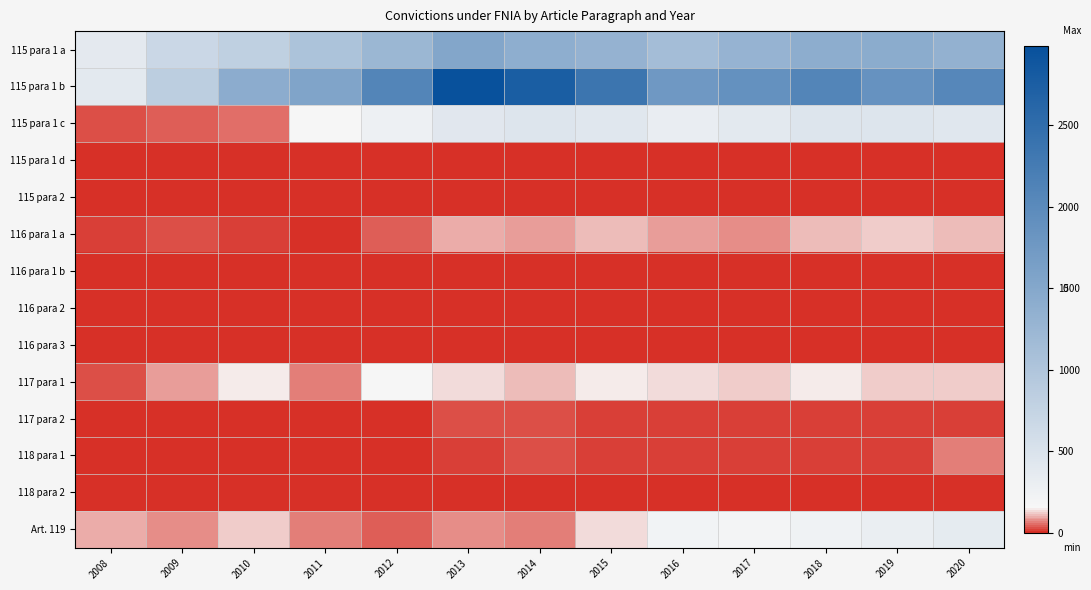

Reading left to right, transcribe all the data shown in this chart.

115 para 1 a: 2008=382	2009=677	2010=811	2011=1030	2012=1243	2013=1521	2014=1394	2015=1313	2016=1126	2017=1295	2018=1405	2019=1428	2020=1331
115 para 1 b: 2008=387	2009=850	2010=1418	2011=1555	2012=2078	2013=2984	2014=2752	2015=2364	2016=1754	2017=1887	2018=2085	2019=1857	2020=2042
115 para 1 c: 2008=32	2009=46	2010=55	2011=163	2012=258	2013=419	2014=466	2015=420	2016=310	2017=393	2018=463	2019=463	2020=430
115 para 1 d: 2008=1	2009=0	2010=0	2011=0	2012=0	2013=7	2014=0	2015=1	2016=0	2017=1	2018=1	2019=0	2020=0
115 para 2: 2008=2	2009=0	2010=1	2011=1	2012=1	2013=3	2014=1	2015=1	2016=0	2017=0	2018=0	2019=0	2020=0
116 para 1 a: 2008=13	2009=28	2010=22	2011=11	2012=39	2013=95	2014=82	2015=105	2016=91	2017=74	2018=109	2019=128	2020=113
116 para 1 b: 2008=0	2009=0	2010=1	2011=6	2012=5	2013=8	2014=2	2015=2	2016=5	2017=4	2018=11	2019=10	2020=5
116 para 2: 2008=0	2009=0	2010=0	2011=2	2012=4	2013=3	2014=3	2015=3	2016=9	2017=4	2018=3	2019=6	2020=5
116 para 3: 2008=0	2009=1	2010=4	2011=2	2012=1	2013=8	2014=10	2015=9	2016=6	2017=4	2018=1	2019=2	2020=1
117 para 1: 2008=24	2009=91	2010=147	2011=65	2012=153	2013=132	2014=115	2015=145	2016=129	2017=121	2018=143	2019=127	2020=122
117 para 2: 2008=0	2009=0	2010=0	2011=6	2012=10	2013=25	2014=24	2015=16	2016=16	2017=18	2018=21	2019=21	2020=17
118 para 1: 2008=1	2009=2	2010=6	2011=7	2012=11	2013=14	2014=29	2015=20	2016=17	2017=14	2018=14	2019=15	2020=60
118 para 2: 2008=0	2009=0	2010=0	2011=0	2012=0	2013=1	2014=0	2015=0	2016=0	2017=0	2018=0	2019=1	2020=1
Art. 119: 2008=100	2009=80	2010=128	2011=68	2012=38	2013=73	2014=61	2015=136	2016=213	2017=195	2018=241	2019=298	2020=352